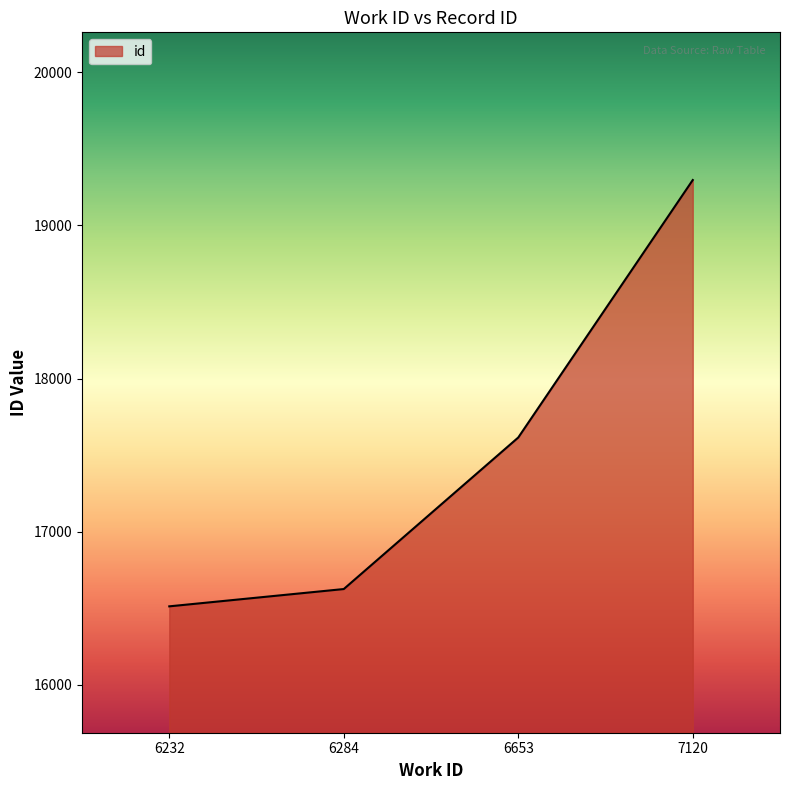

Reading left to right, what are all the values shown in this chart?

6232=16512	6284=16625	6653=17615	7120=19297